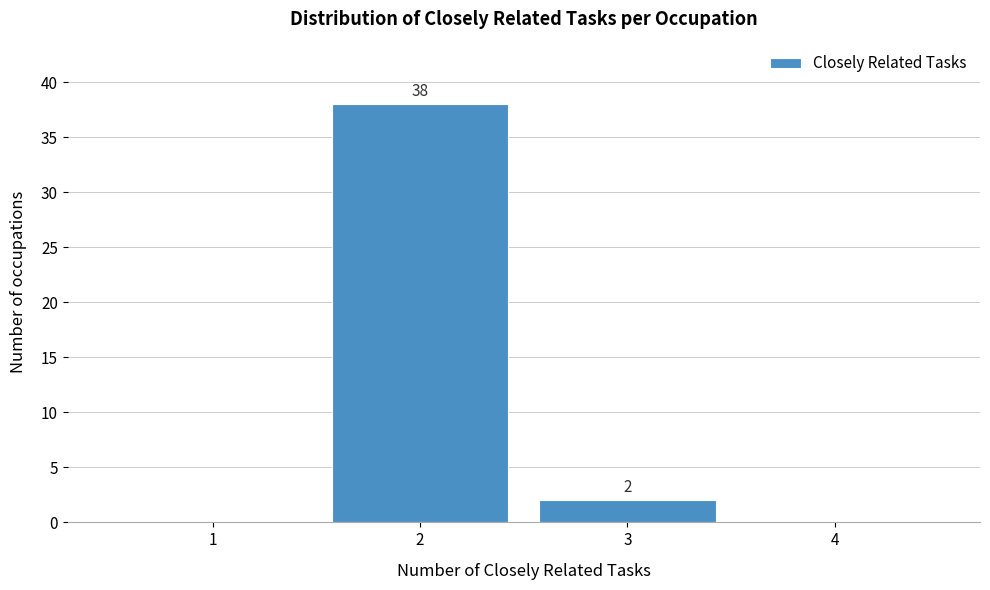

Which range on the x-axis has the tallest bar?

1.5 to 2.5